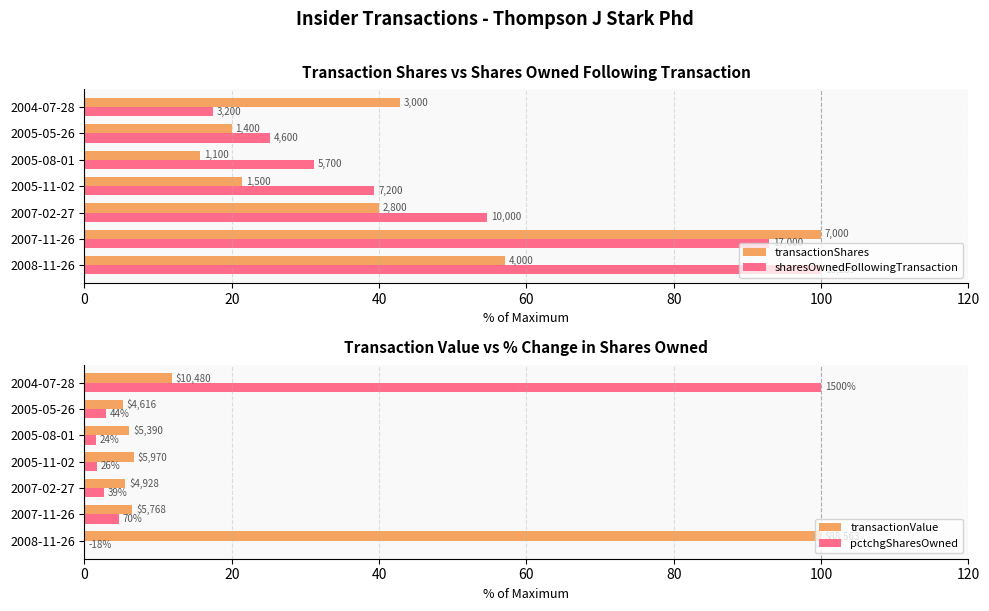

The pctchgSharesOwned series shows 0.5 at 2005-08-01. True or false?

False